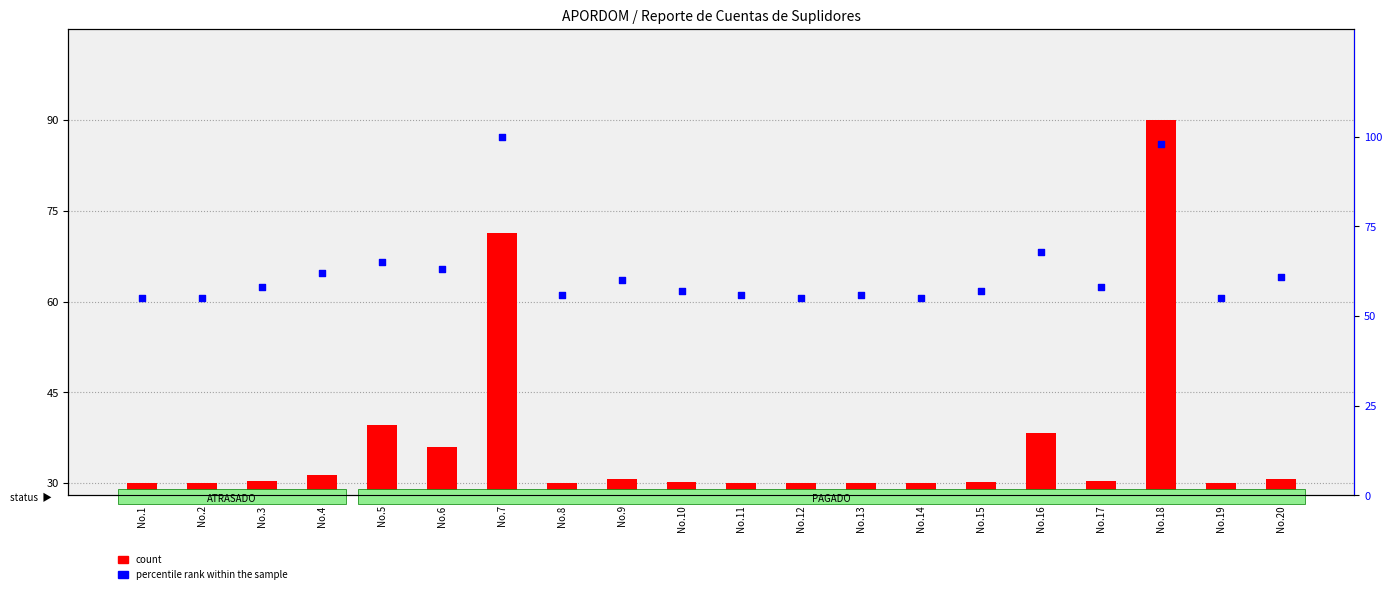

What is the total value across all series at No.5?

104.7